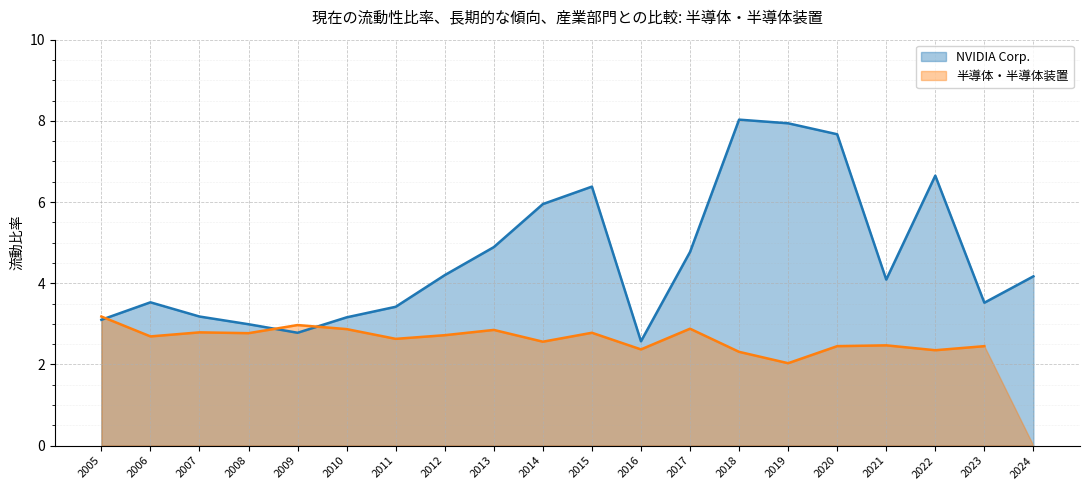

Is it true that NVIDIA Corp. equals 3.2 at 2010?

True